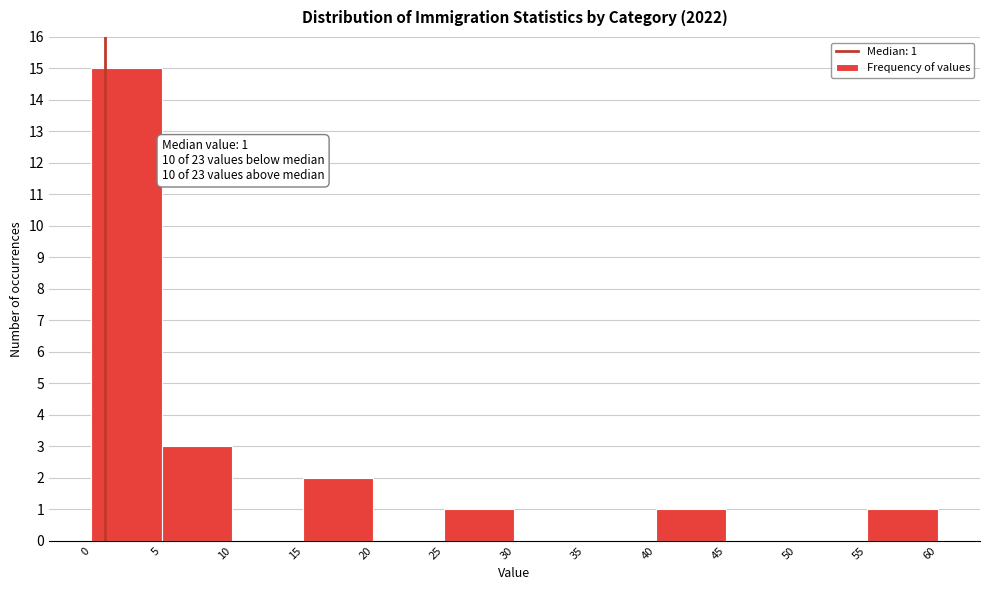

Over which range of the x-axis is the bar tallest?

0 to 5